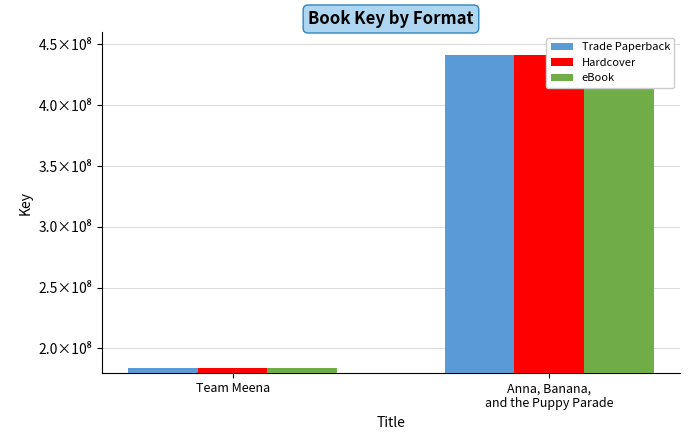

How many Hardcover values are between 184276408 and 441282523?

2